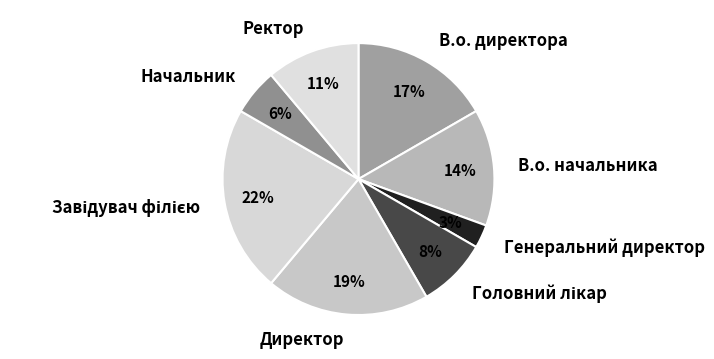

True or false: В.о. директора accounts for 17% of the total.

True